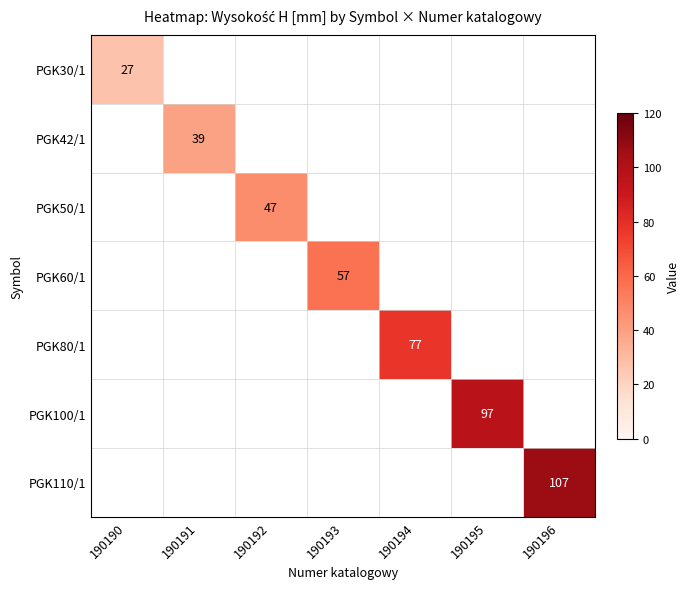

True or false: PGK30/1 has a value of 10 at 190190.

False